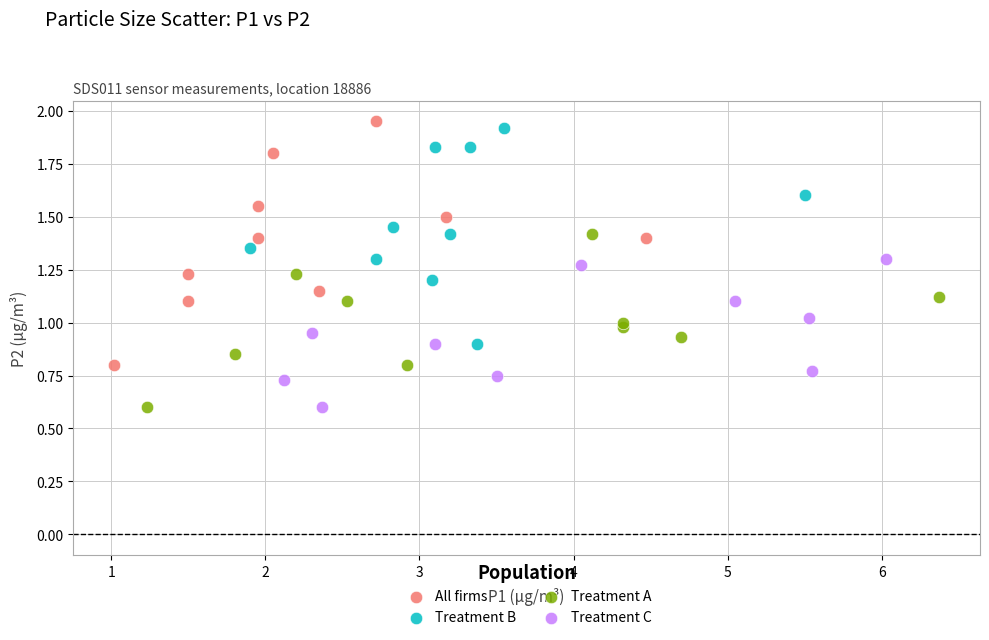

Which series has the widest spread of Y values?

All firms